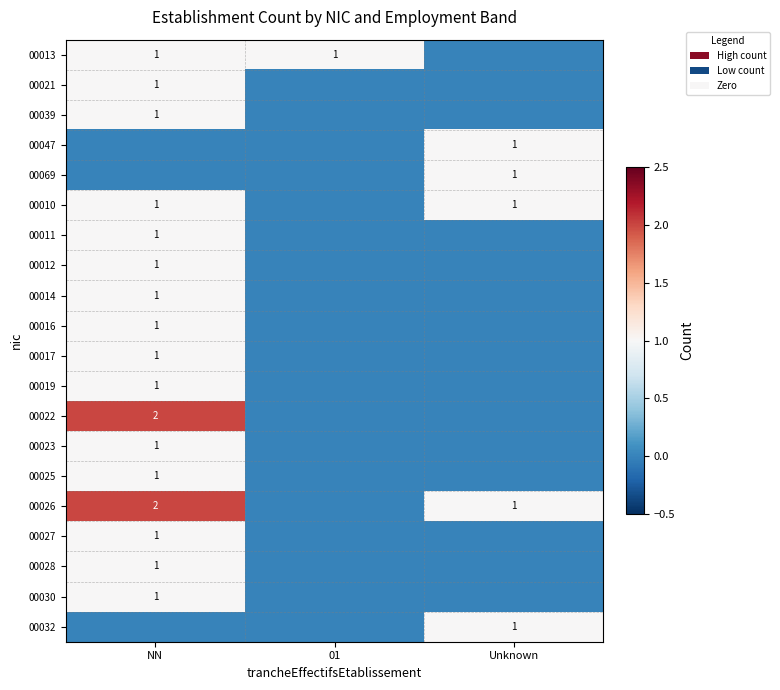

How many categories are shown in the chart?

3